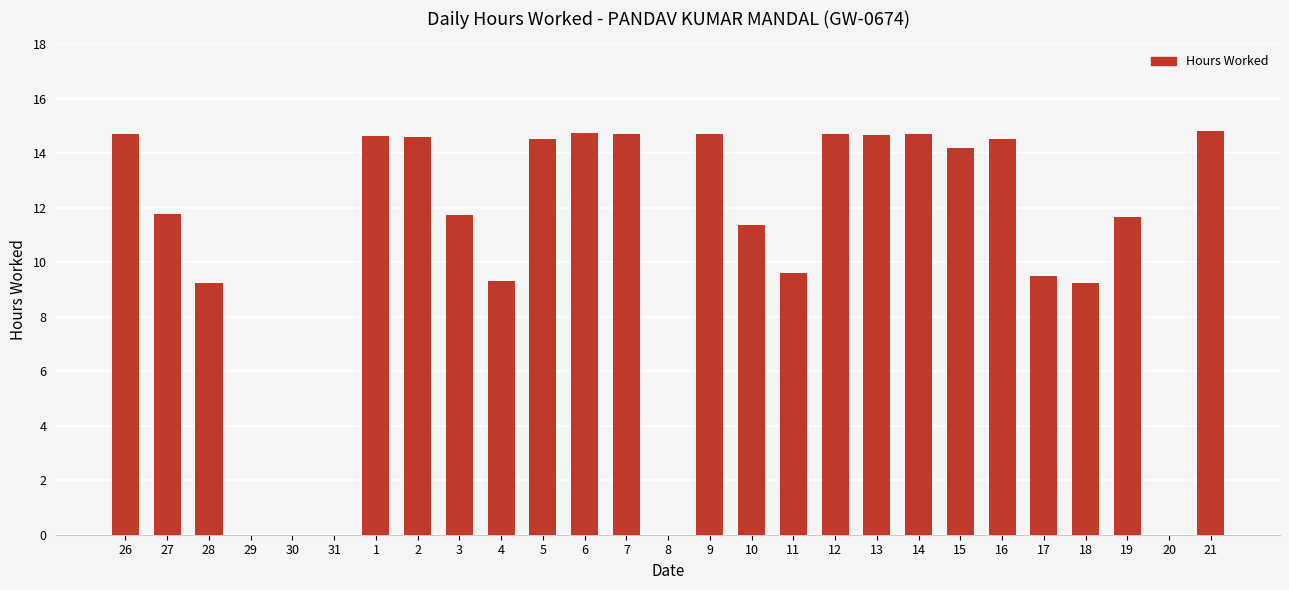

What is the sum of the values at 12 and 5?

29.2